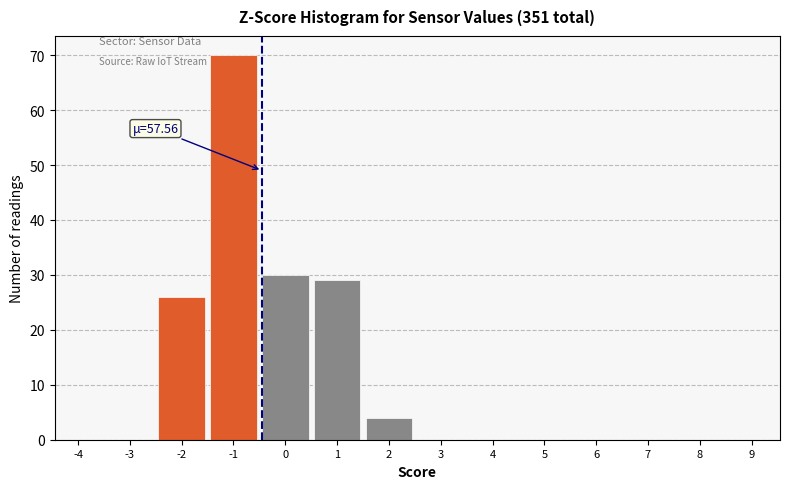

Reading left to right, extract all data points from this chart.

-4=0	-3=0	-2=26	-1=70	0=30	1=29	2=4	3=0	4=0	5=0	6=0	7=0	8=0	9=0